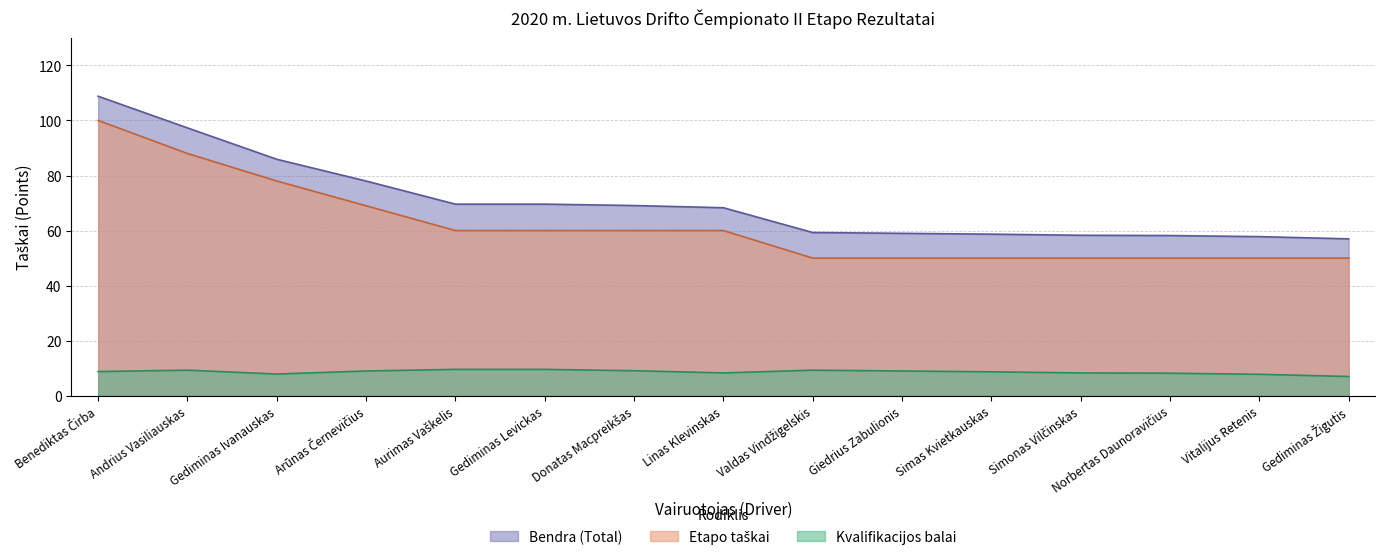

Where is Kvalifikacijos balai nearest to the value 8?

Gediminas Ivanauskas